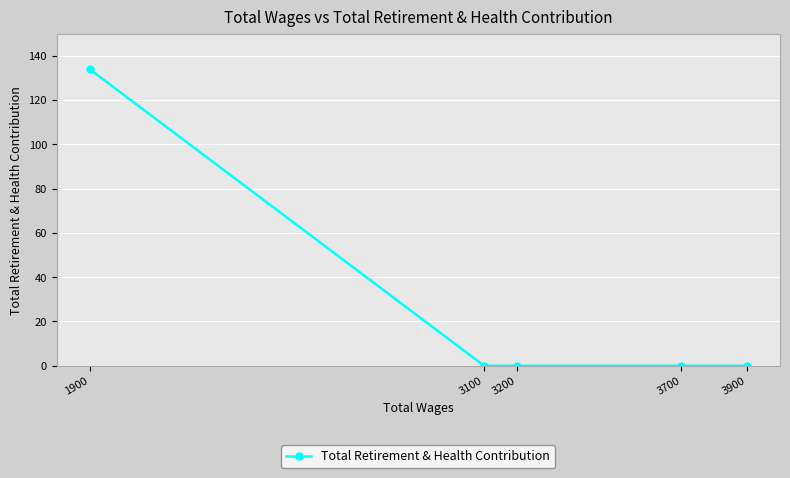

What is the maximum value shown in the chart?

134